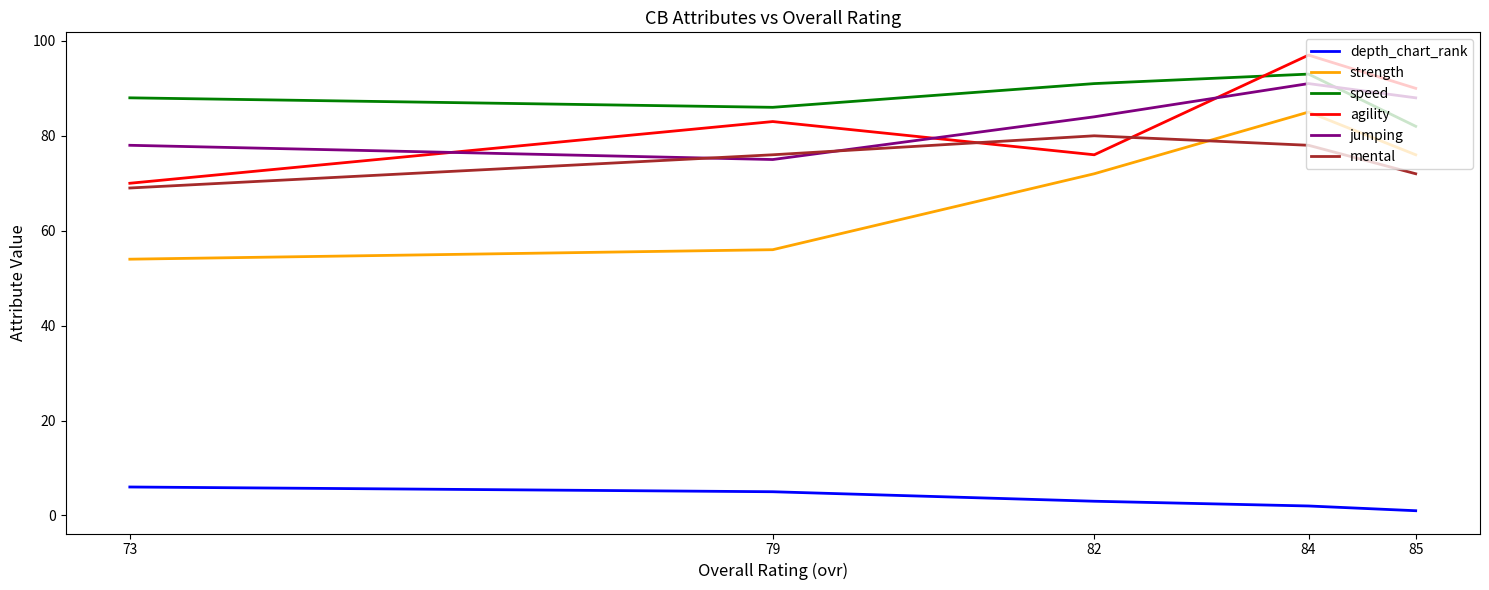

True or false: mental has a value of 104 at 82.

False